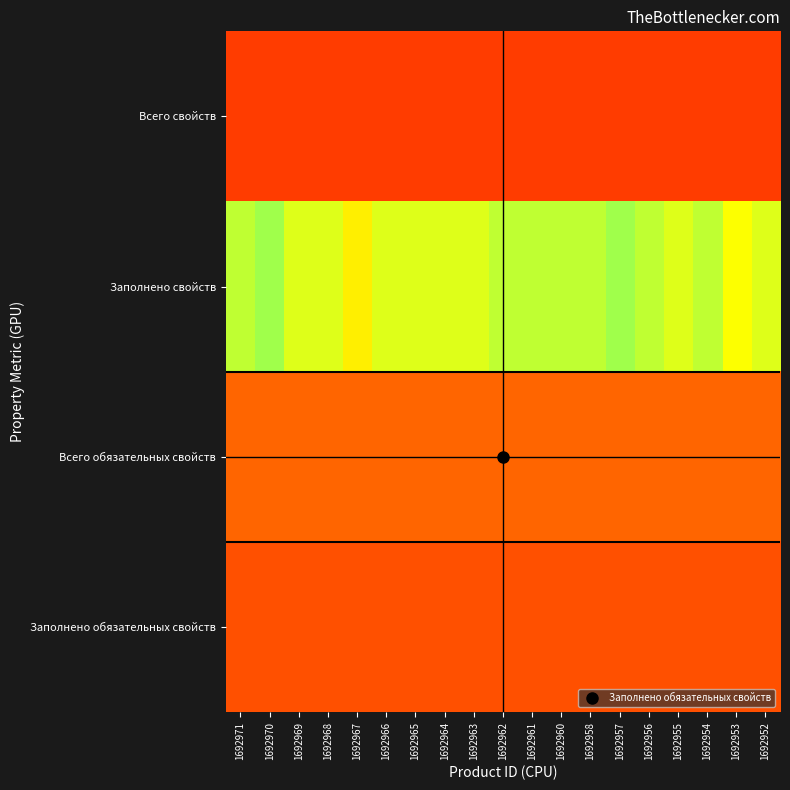

Which label corresponds to the smallest value in the chart?

1692971